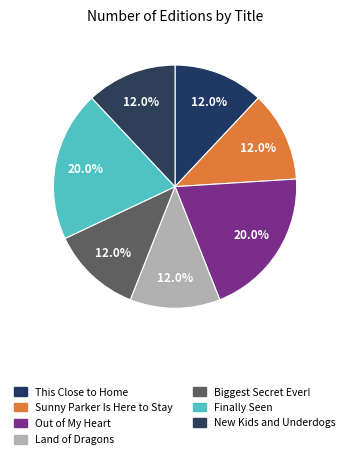

Is it true that Biggest Secret Ever! is 24% of the pie?

False